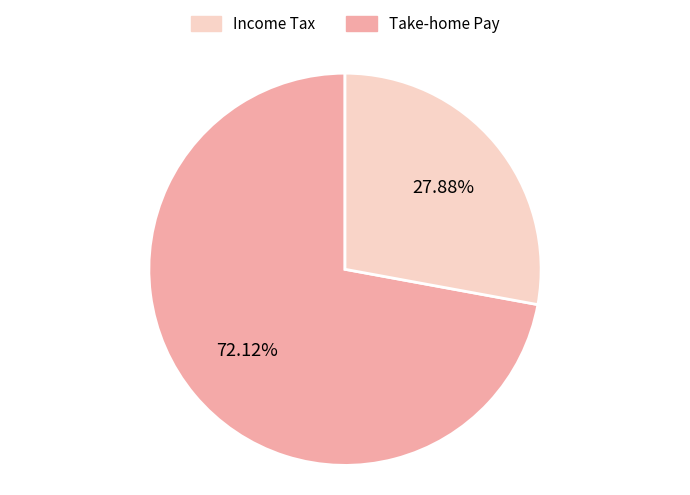

How many segments does this pie chart have?

2